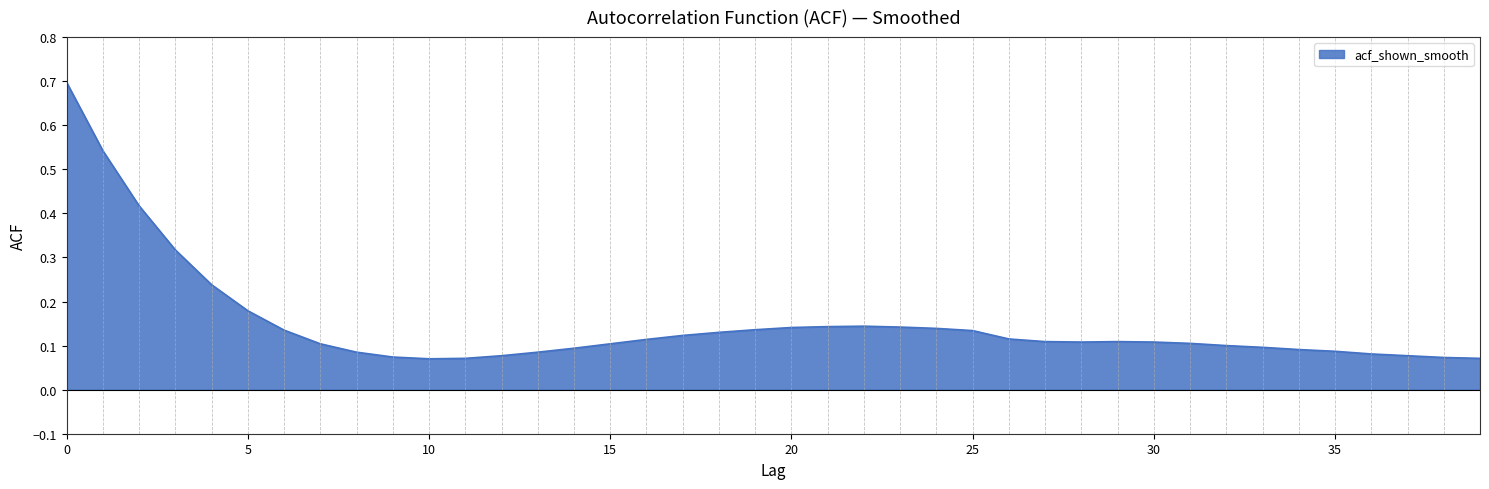

How many series are shown in this chart?

1